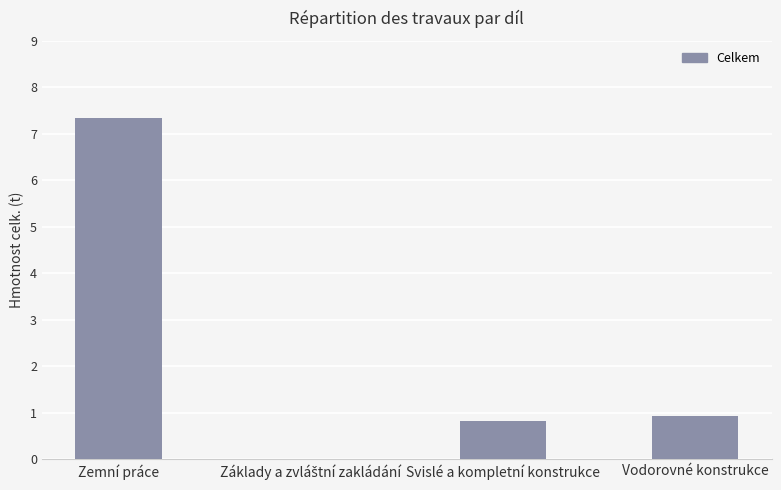

What value does the data have at Vodorovné konstrukce?

0.9